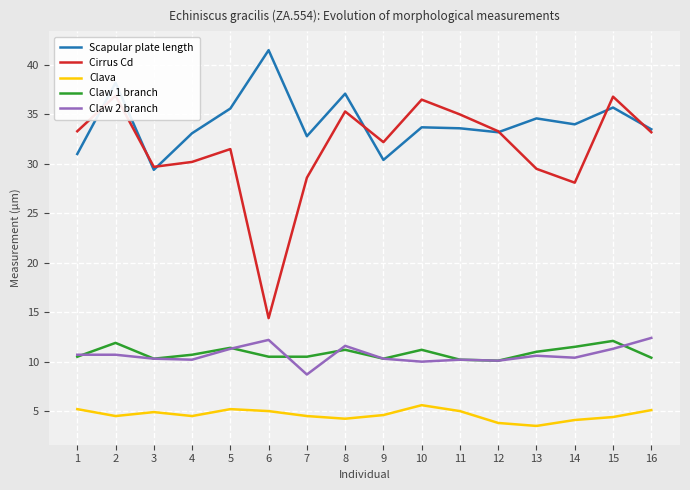

Rank the categories by Claw 1 branch value from highest to lowest.

15, 2, 14, 5, 8, 10, 13, 4, 1, 6, 7, 16, 3, 9, 11, 12